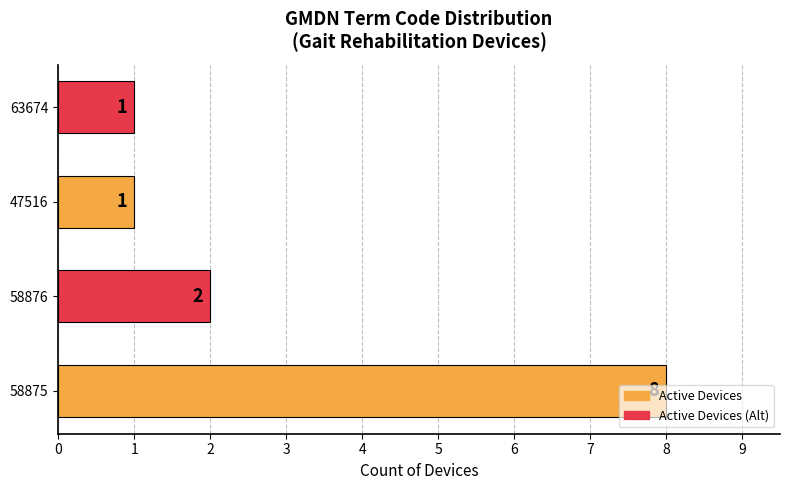

Is it true that the value at 63674 is 0?

False